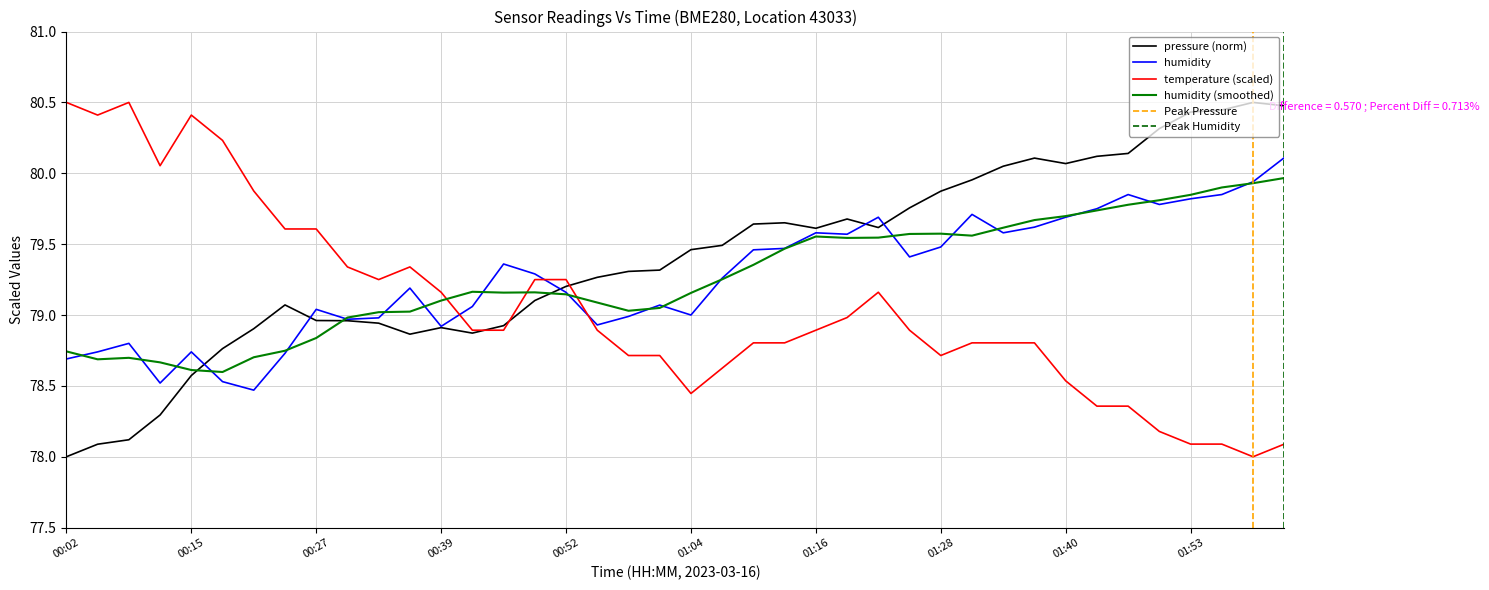

What is the sum of all humidity values?

3170.8